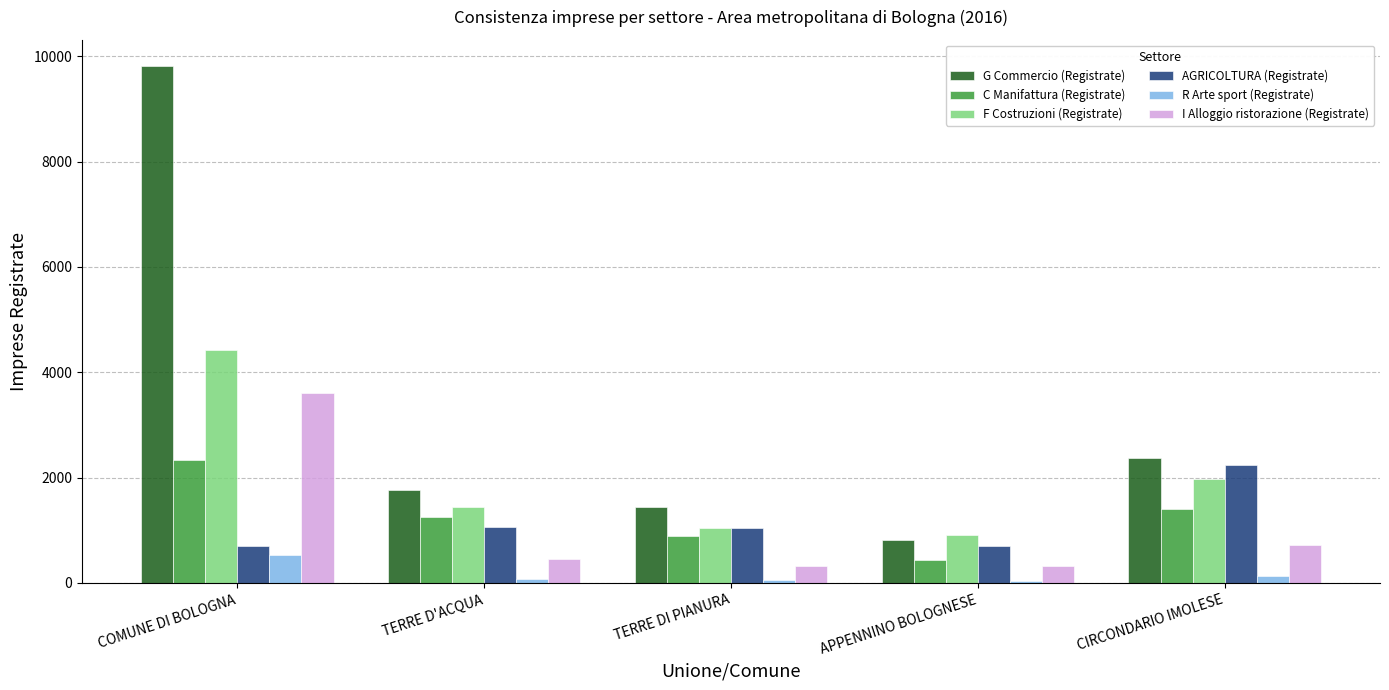

What is the total value across all series at APPENNINO BOLOGNESE?

3212